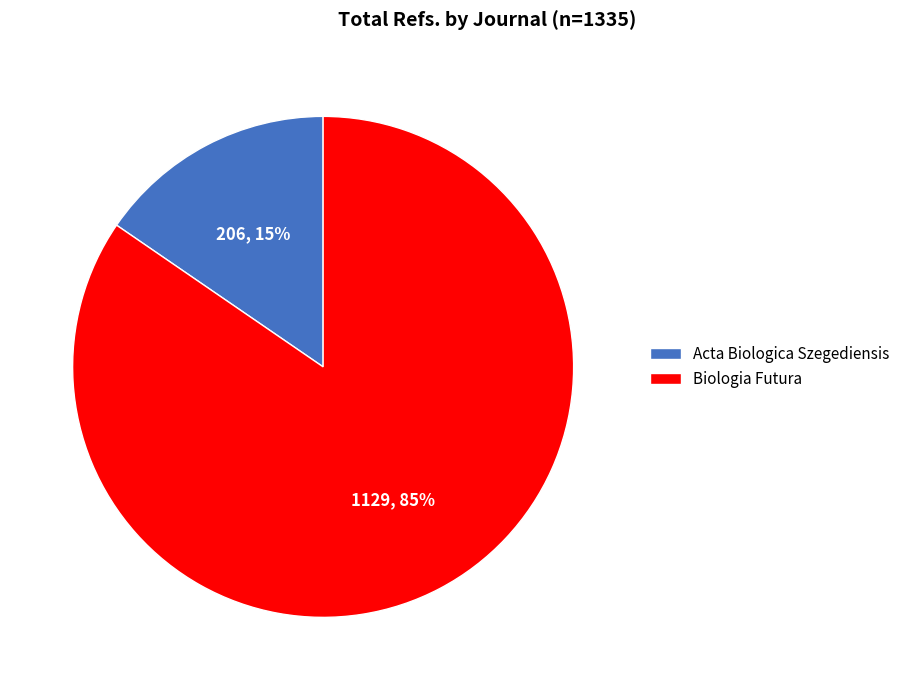

Is it true that Acta Biologica Szegediensis is 15% of the pie?

True